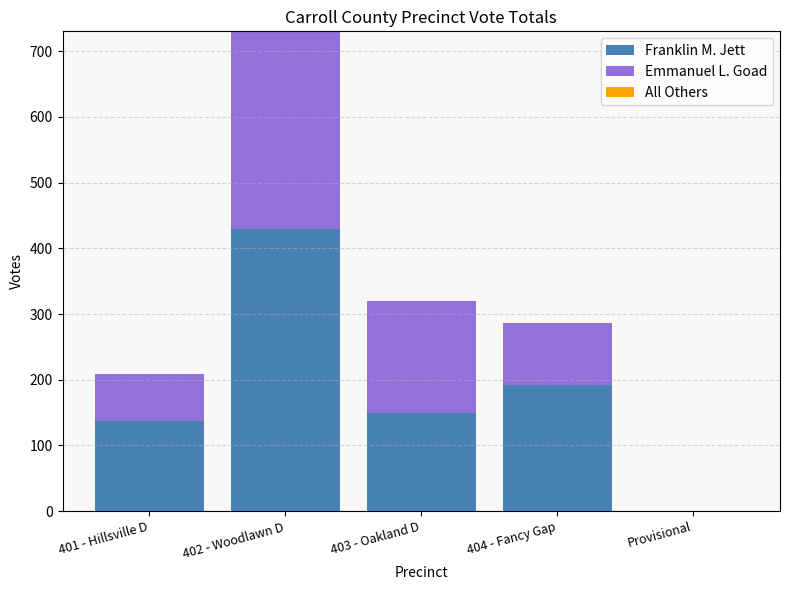

What is the sum of all Franklin M. Jett values?

908